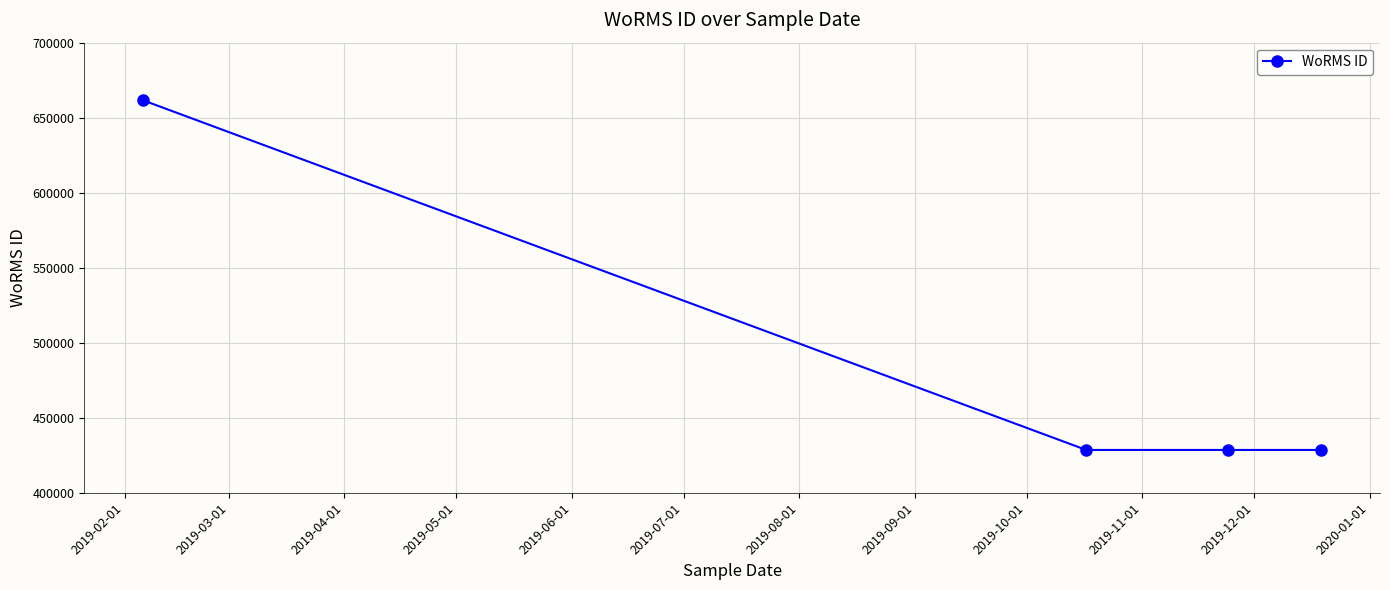

True or false: there are more than 1 points higher than both neighbors.

False